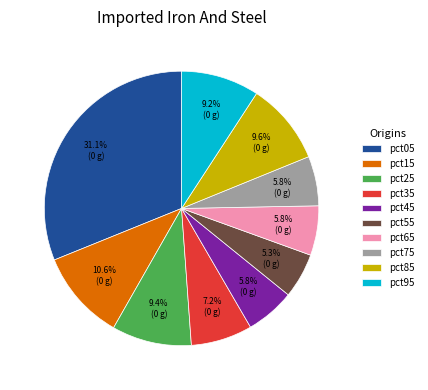

Which has a higher value, pct95 or pct65?

pct95